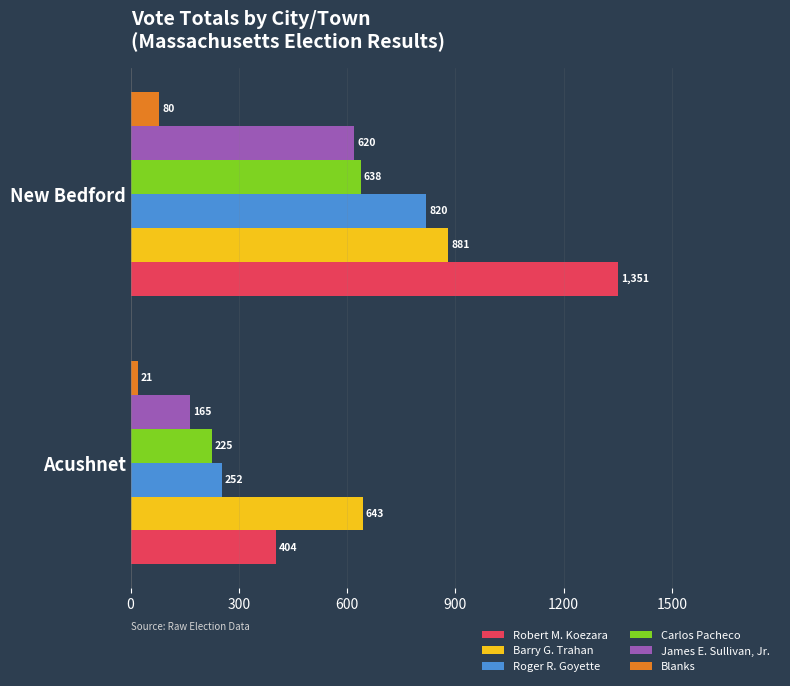

What is the sum of all James E. Sullivan, Jr. values?

785